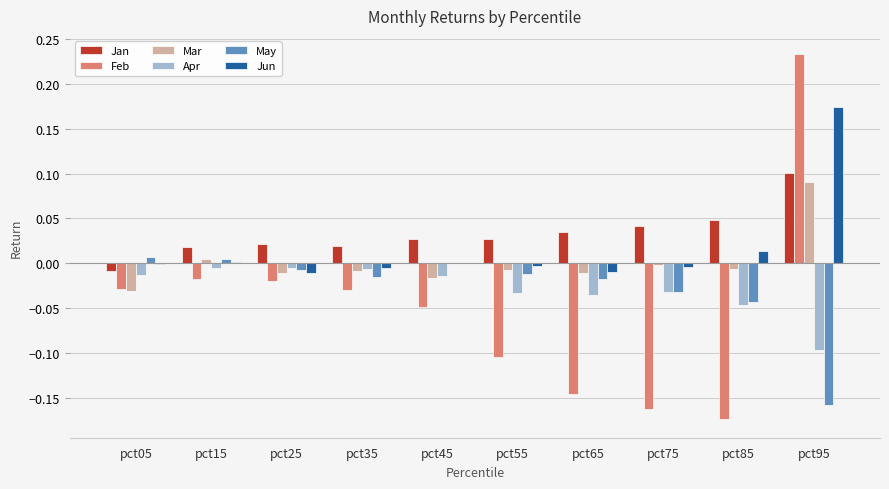

At which category is the sum across all series the highest?

pct95